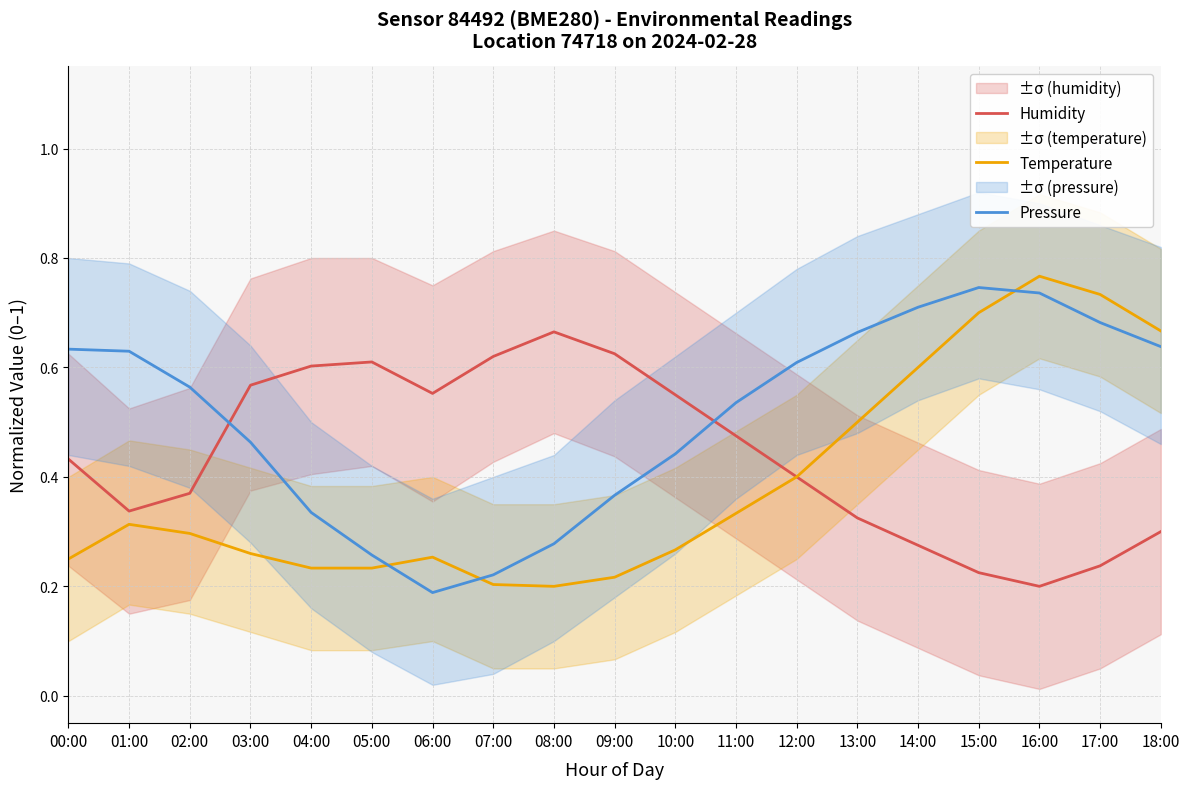

Does the chart have visible grid lines?

Yes